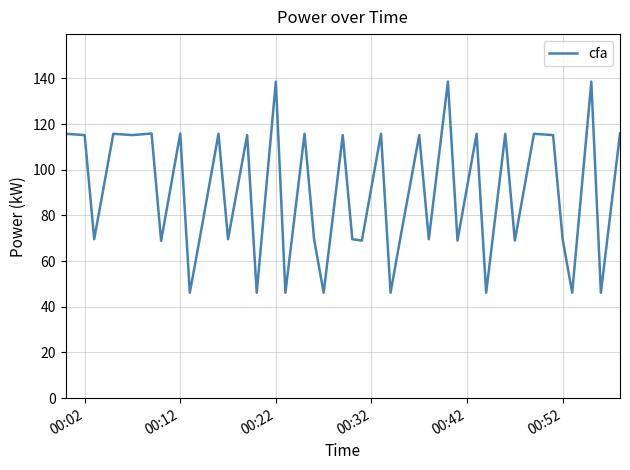

What is the smallest value displayed?

46.2